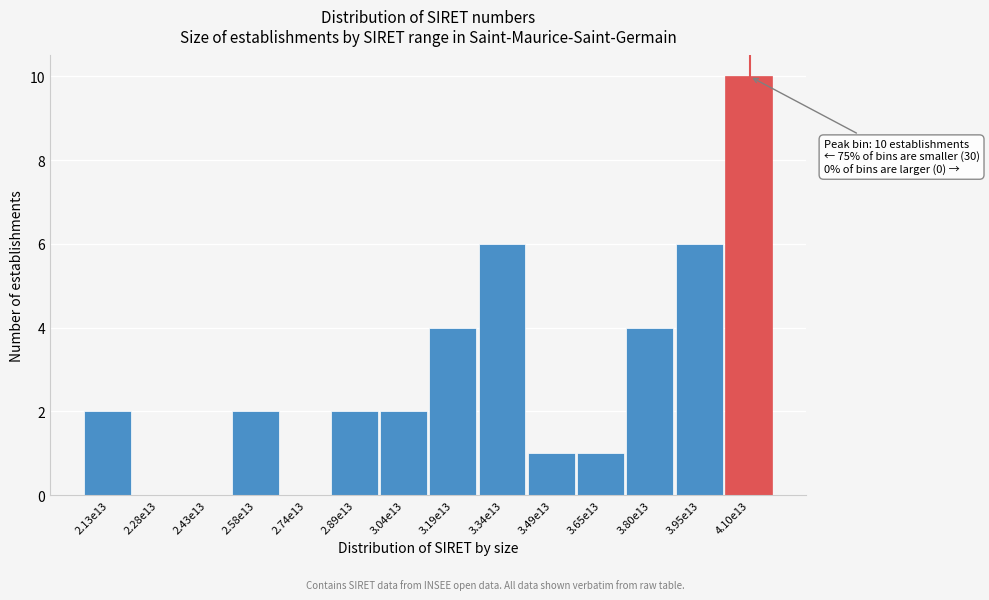

Reading right to left, extract all data points from this chart.

4.10e13=10	3.95e13=6	3.80e13=4	3.65e13=1	3.49e13=1	3.34e13=6	3.19e13=4	3.04e13=2	2.89e13=2	2.74e13=0	2.58e13=2	2.43e13=0	2.28e13=0	2.13e13=2